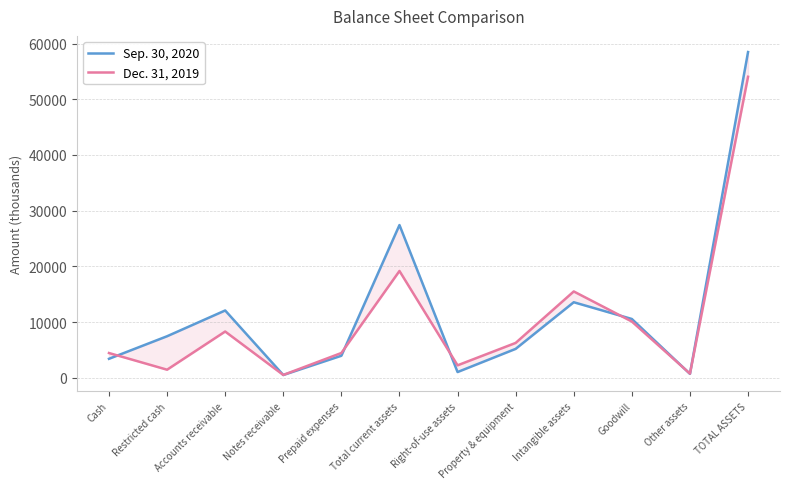

What is the label of the 11th point from the left?

Other assets